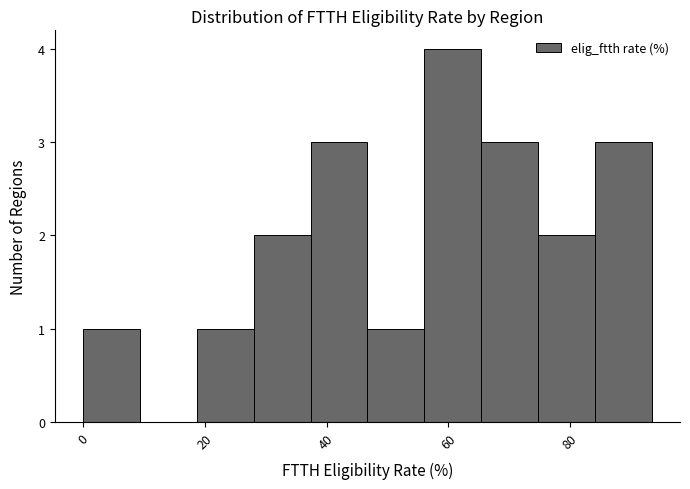

Which range on the x-axis has the tallest bar?

56 to 66